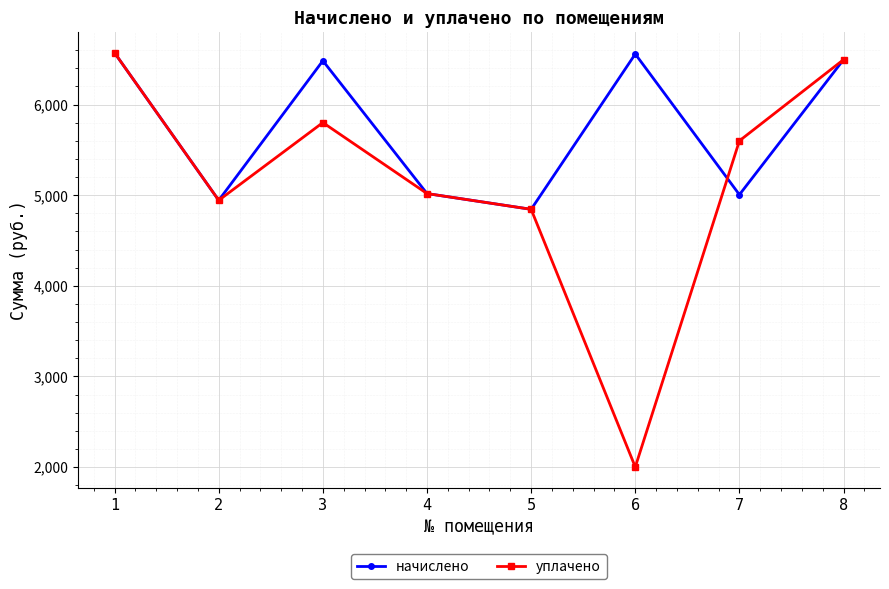

At which label is уплачено closest to 4285?

5